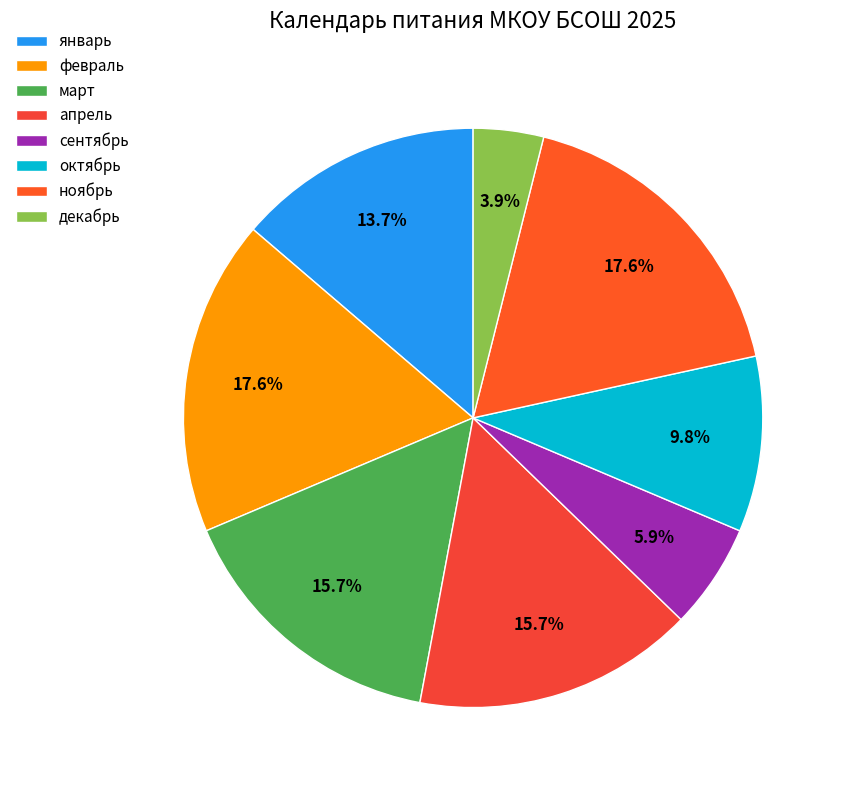

Which slice is the smallest?

декабрь